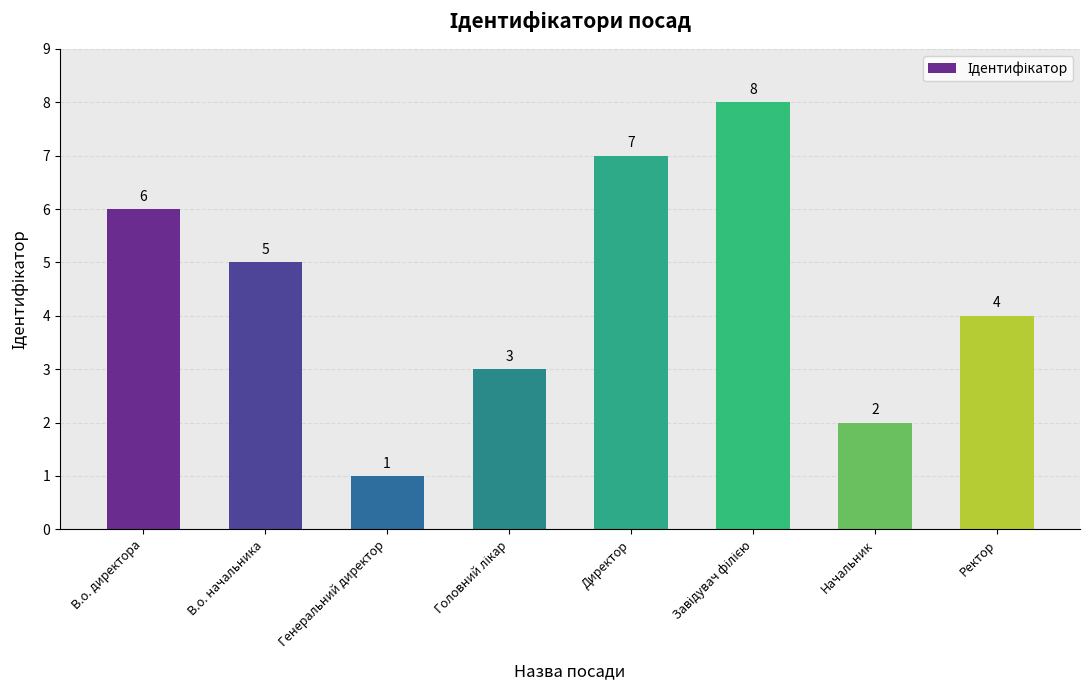

What is the difference between the maximum and minimum values?

7